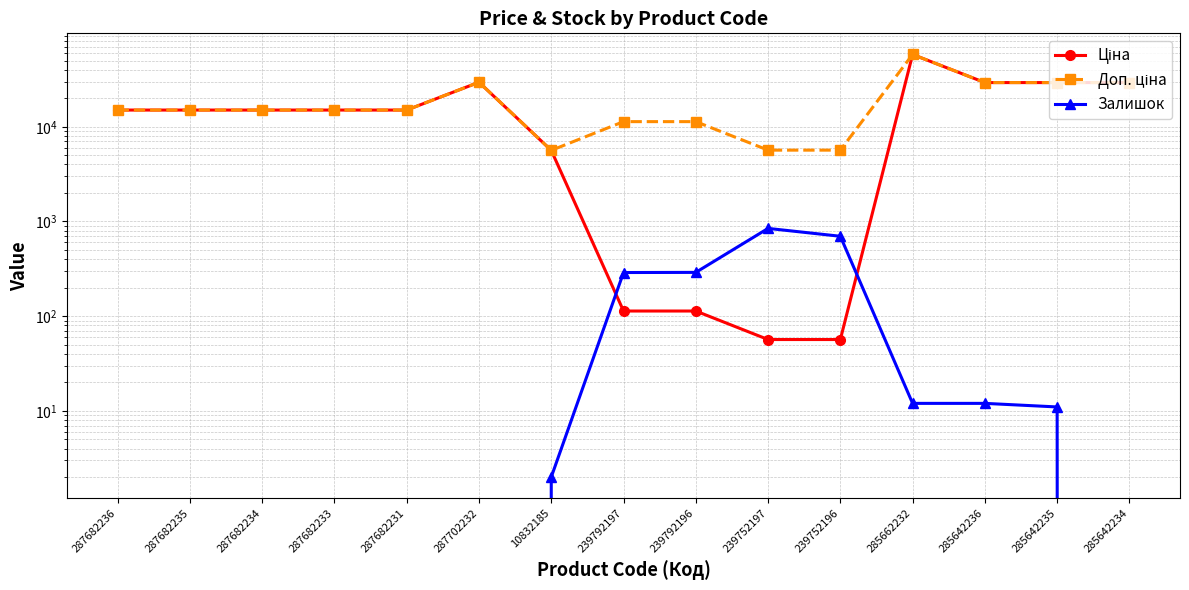

What is the greatest value displayed?

58037.0